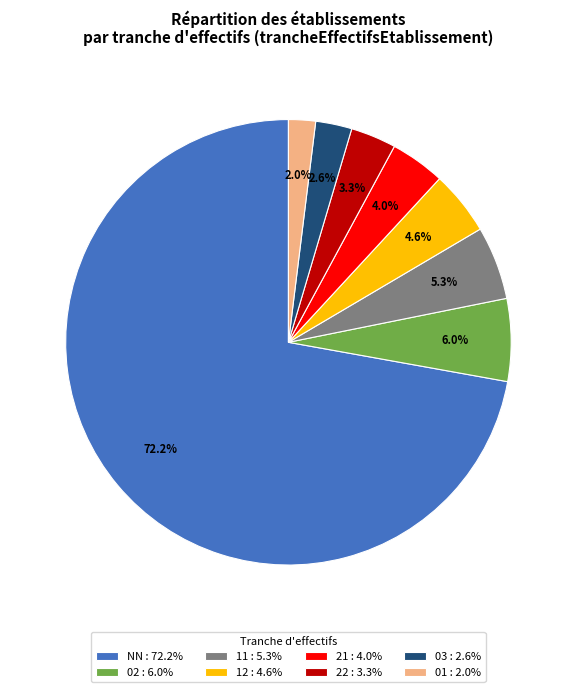

Does any single category account for the majority?

Yes